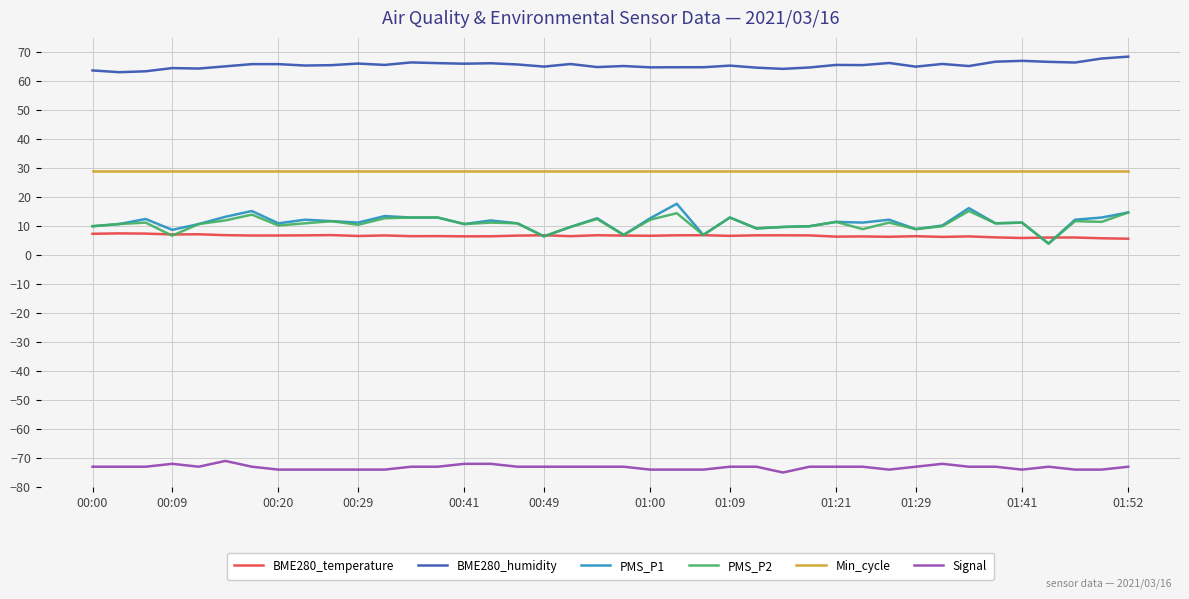

True or false: Min_cycle and BME280_humidity intersect in this chart.

False